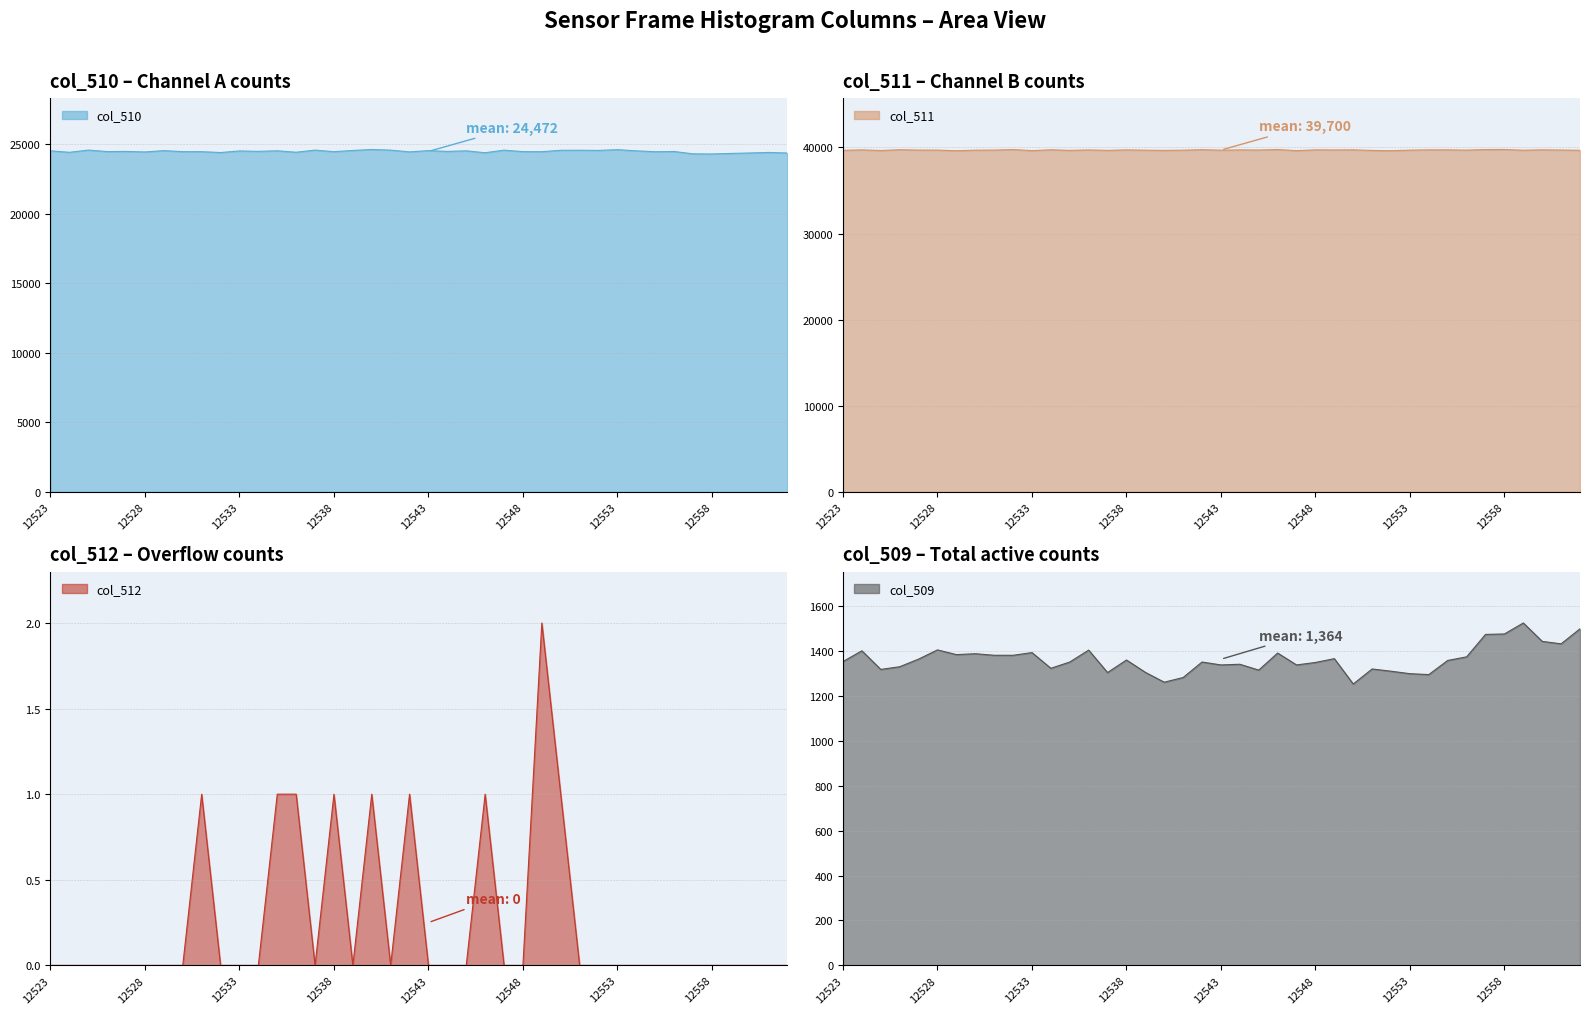

The col_512 series shows 0 at 12532. True or false?

True